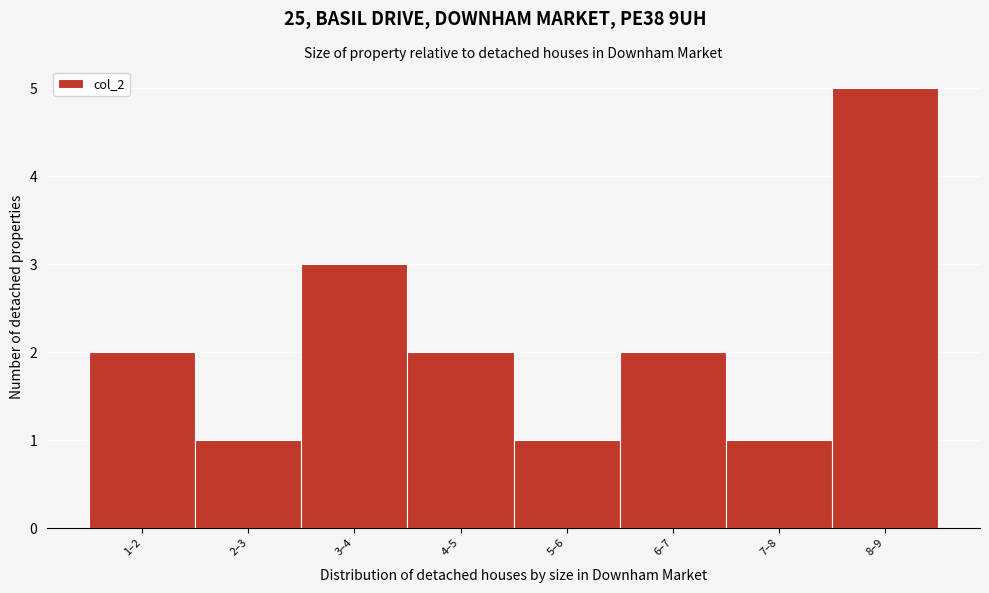

Reading left to right, extract all data points from this chart.

2	1	3	2	1	2	1	5